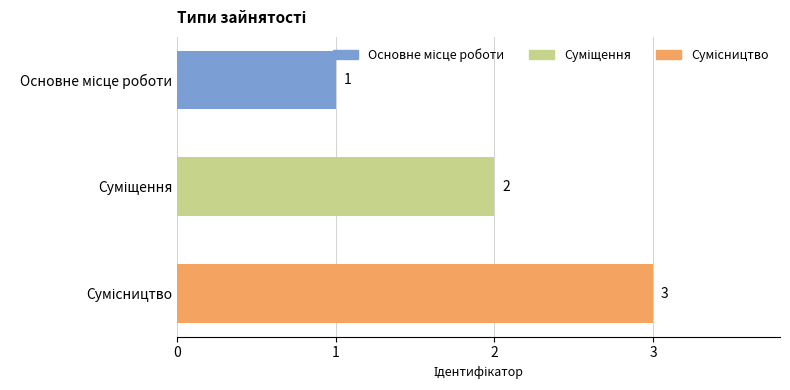

What is the sum of all values?

6